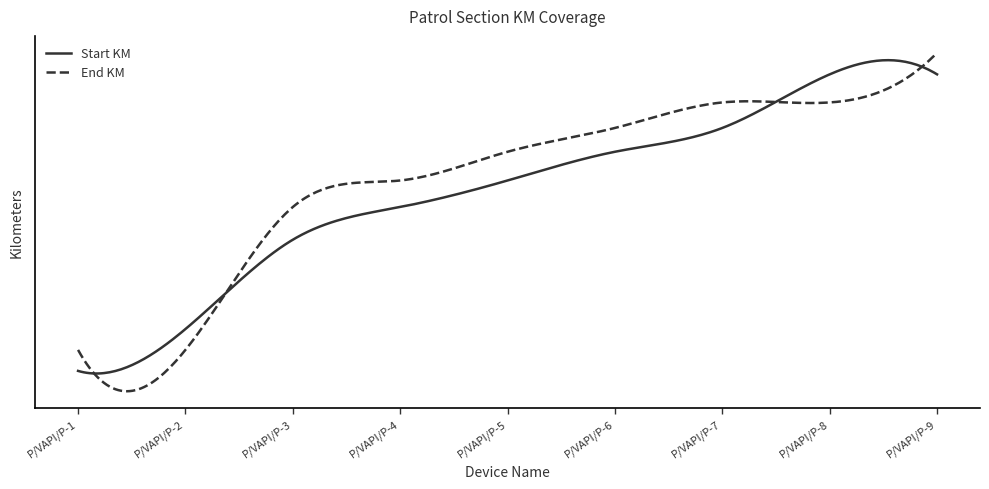

What is the sum of all End KM values?

1515.6